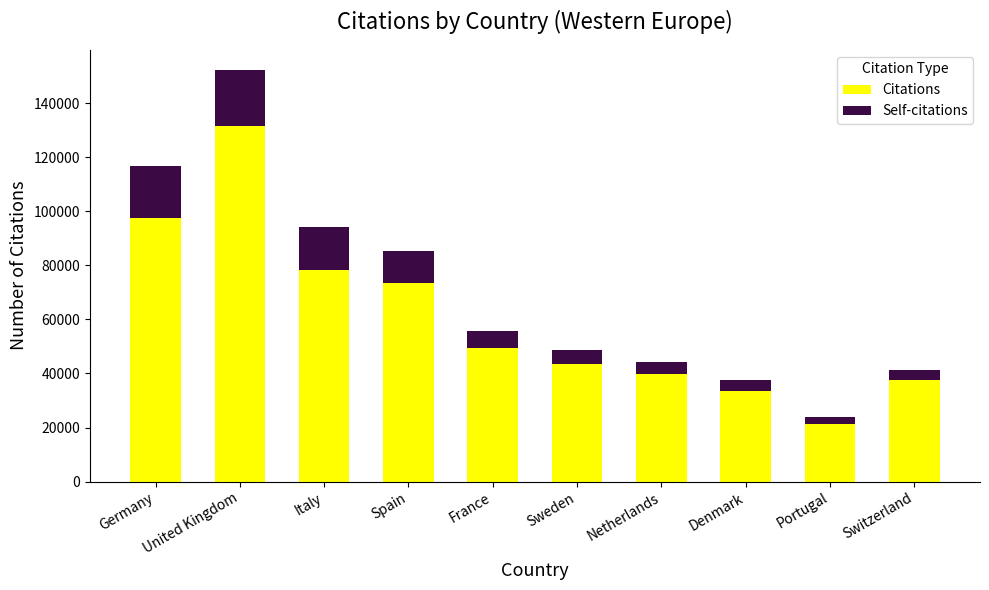

Is it true that Citations equals 39761 at Netherlands?

True